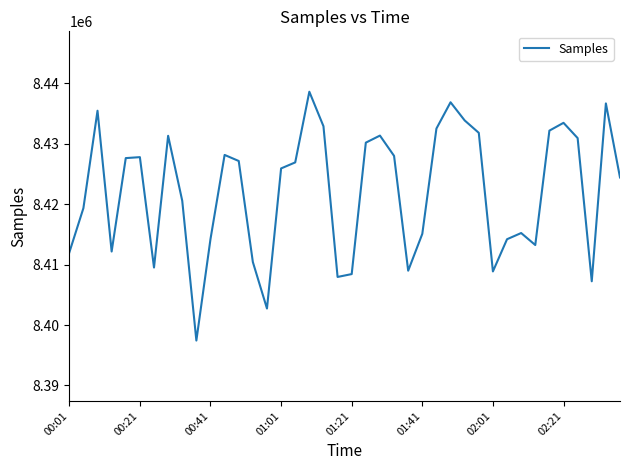

What is the maximum value shown in the chart?

8438633